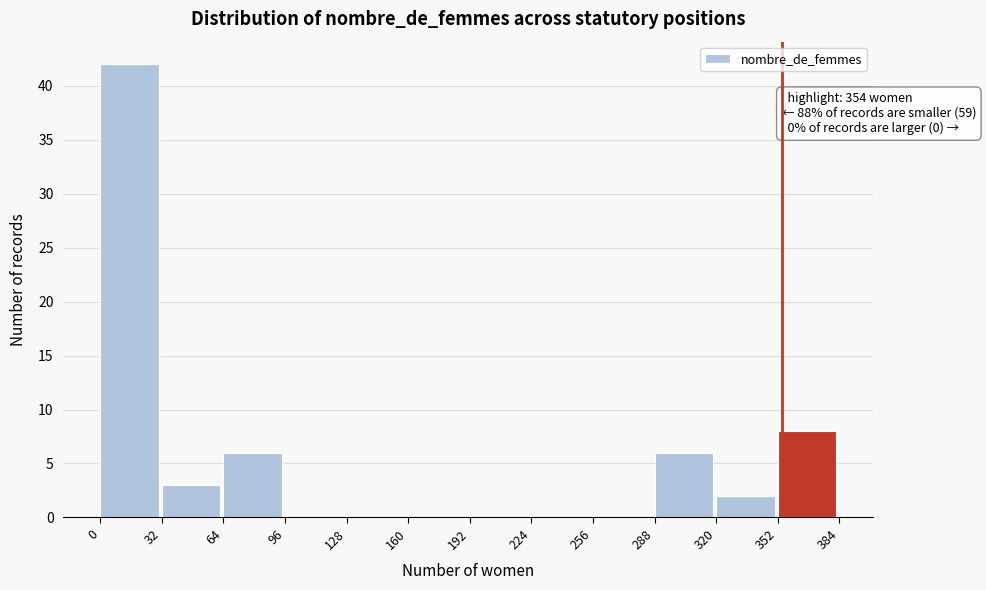

Which range on the x-axis has the tallest bar?

0 to 32